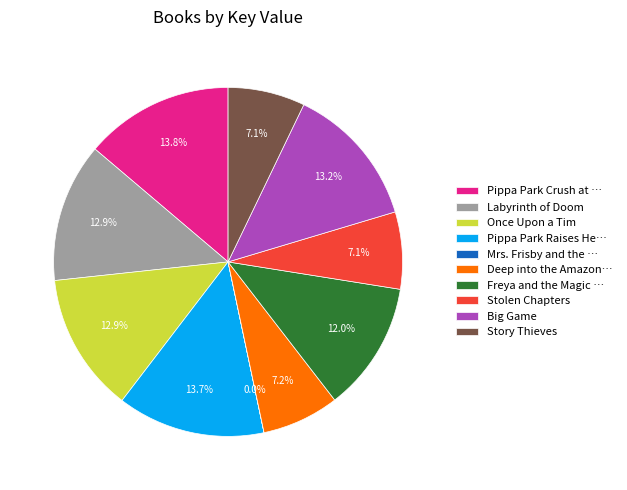

Does any single category account for the majority?

No